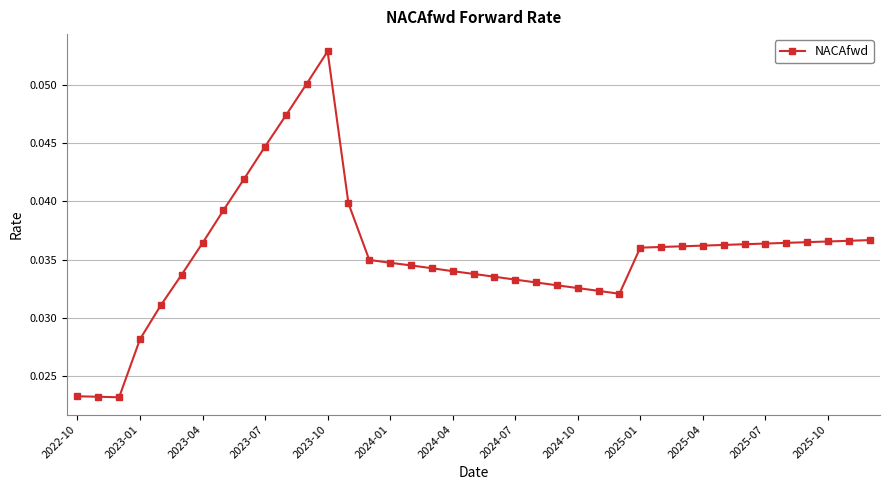

What is the sum of all values?

1.4